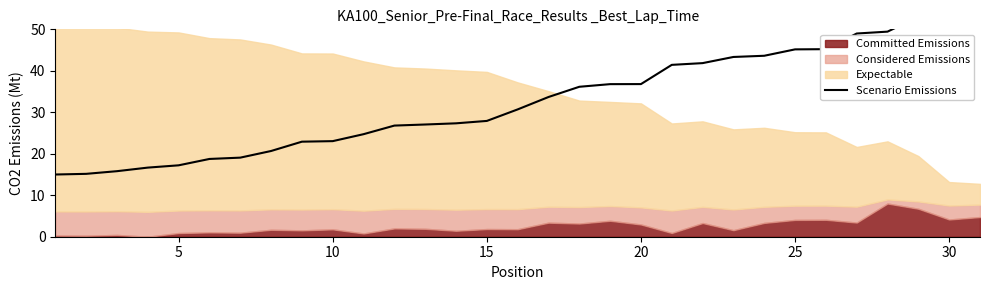

How many data points are less than 30?

15